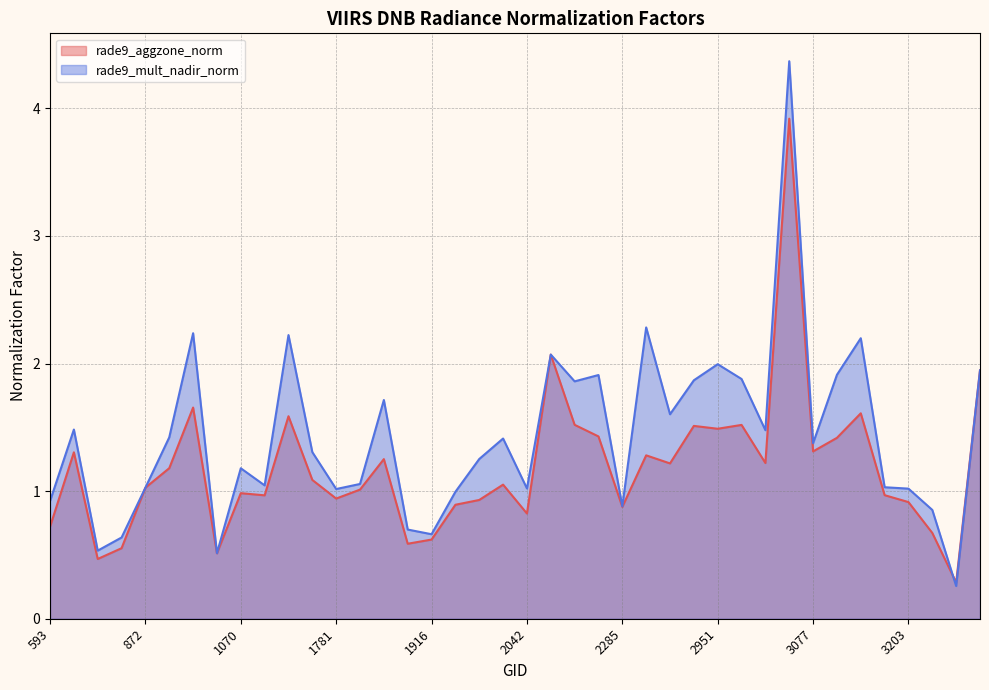

Reading left to right, extract all data points from this chart.

rade9_aggzone_norm: 0.7	1.3	0.5	0.6	1.0	1.2	1.7	0.5	1.0	1.0	1.6	1.1	0.9	1.0	1.3	0.6	0.6	0.9	0.9	1.1	0.8	2.1	1.5	1.4	0.9	1.3	1.2	1.5	1.5	1.5	1.2	3.9	1.3	1.4	1.6	1.0	0.9	0.7	0.3	1.9
rade9_mult_nadir_norm: 0.9	1.5	0.5	0.6	1.0	1.4	2.2	0.5	1.2	1.0	2.2	1.3	1.0	1.1	1.7	0.7	0.7	1.0	1.3	1.4	1.0	2.1	1.9	1.9	0.9	2.3	1.6	1.9	2.0	1.9	1.5	4.4	1.4	1.9	2.2	1.0	1.0	0.9	0.3	1.9